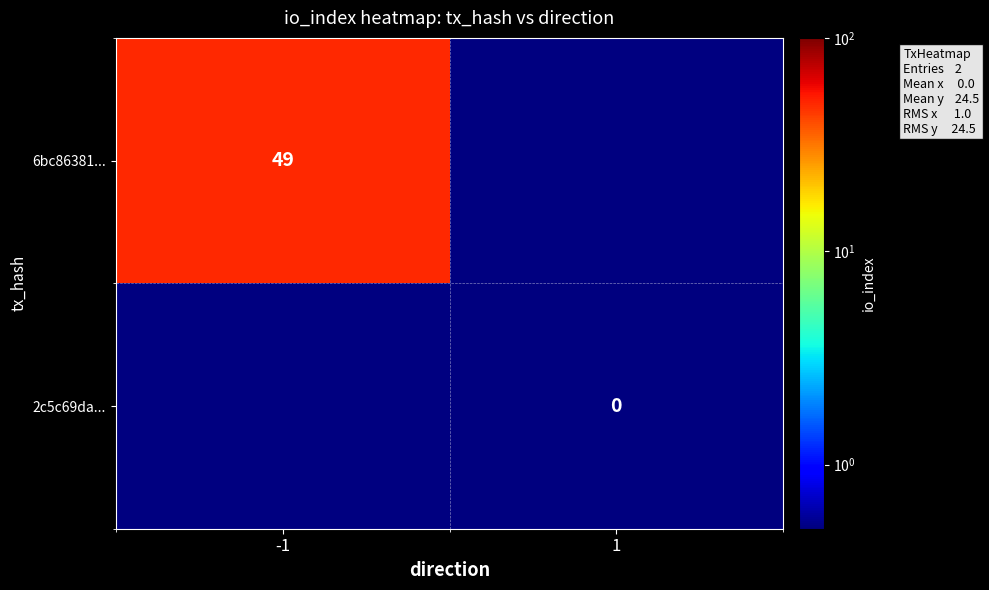

What is the greatest value displayed?

49.0